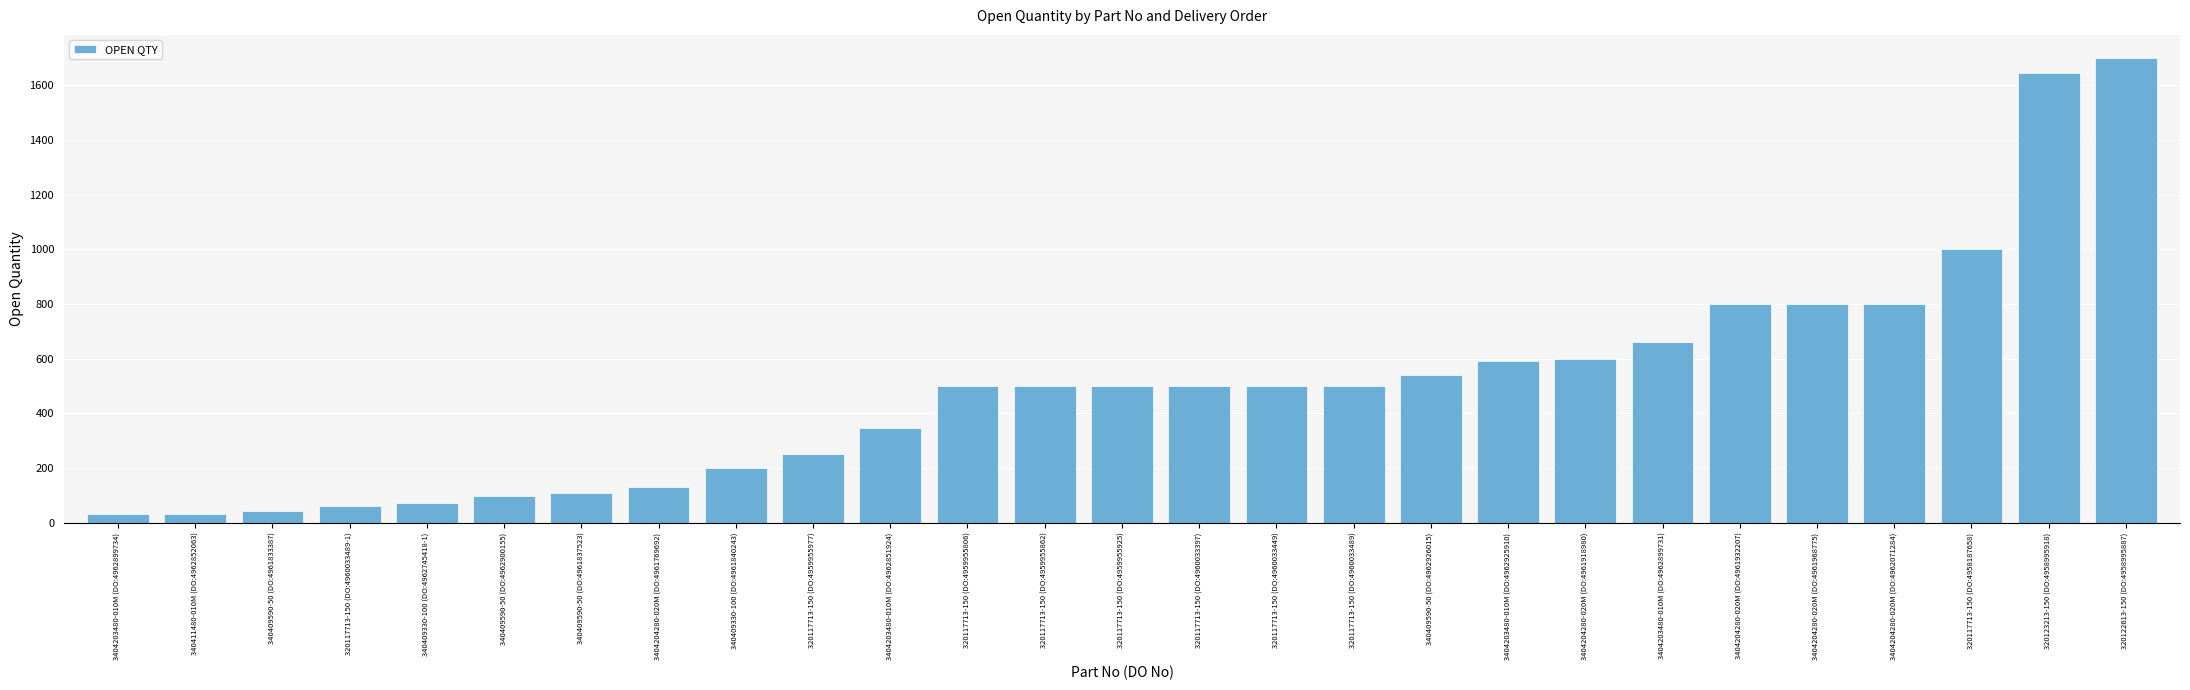

The value at 3404204280-020M (DO:4961932207) is 800. True or false?

True